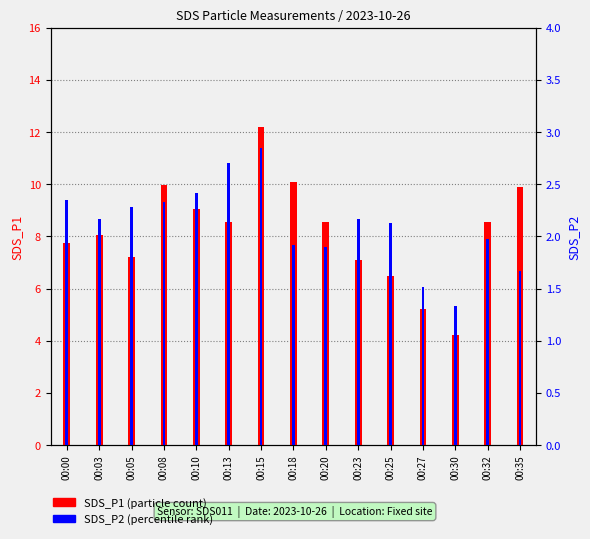

Which series has the widest spread of values?

SDS_P1